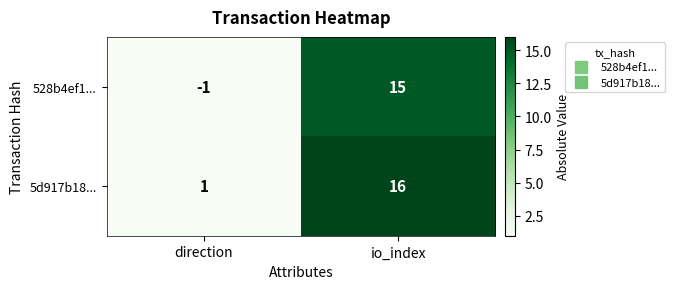

Where is 528b4ef1... nearest to the value 7?

direction